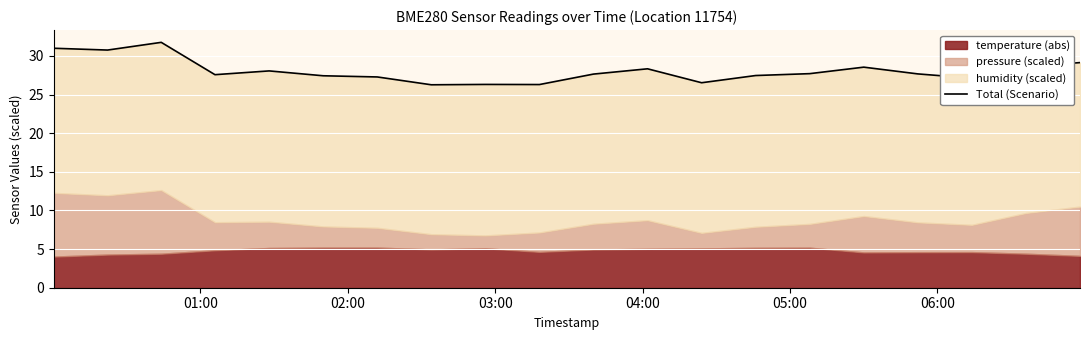

What is the value of the 13th point from the left?

26.5